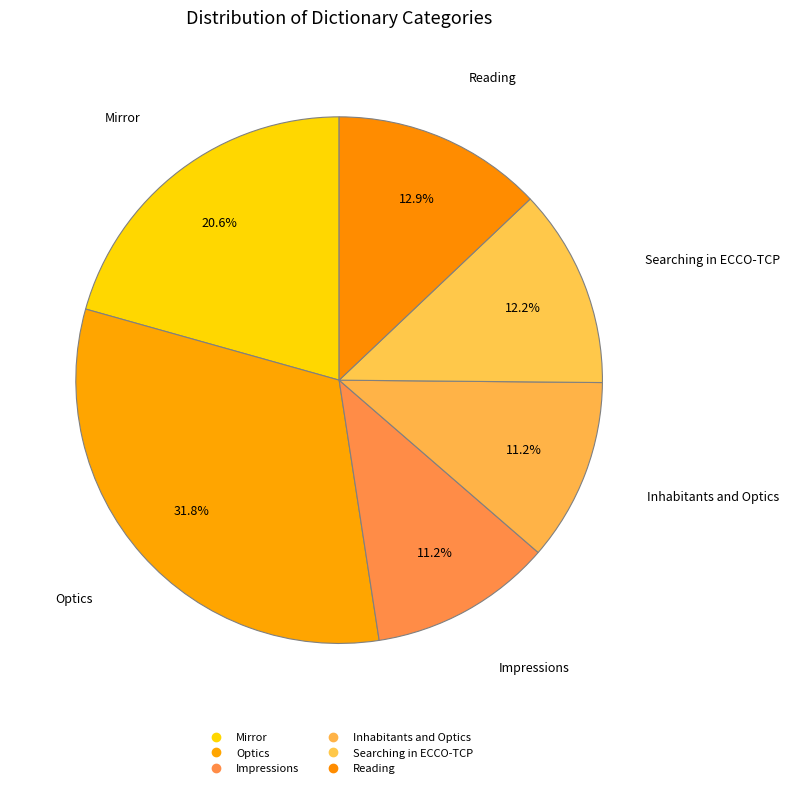

Count the number of slices in the pie.

6